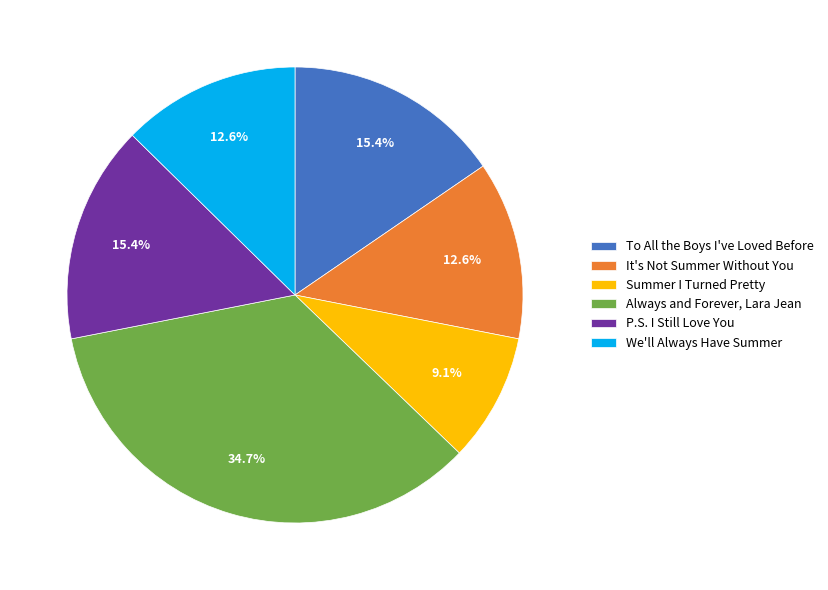

To the nearest percent, what portion does P.S. I Still Love You represent?

15%